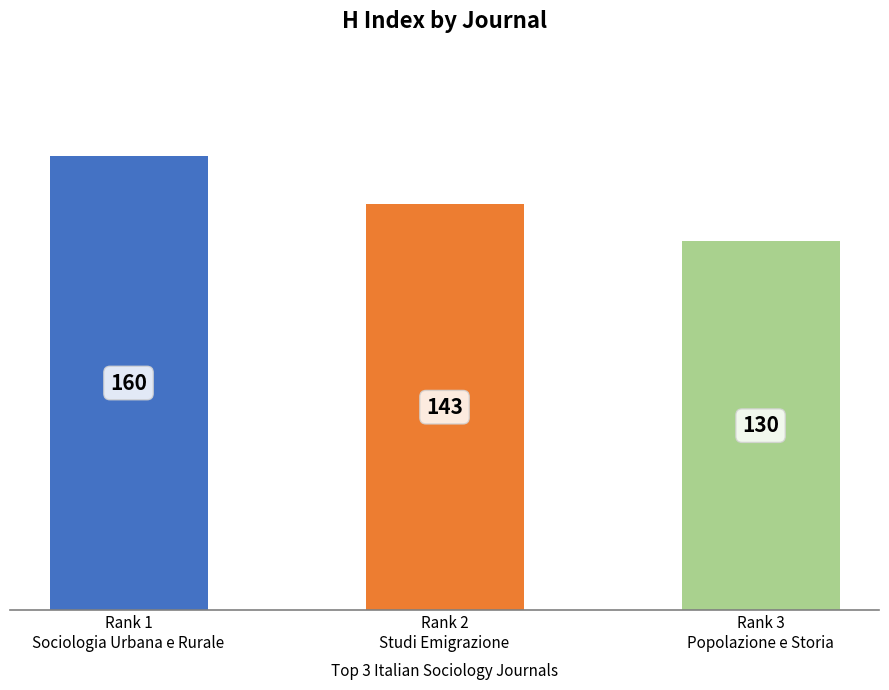

What is the greatest value displayed?

160